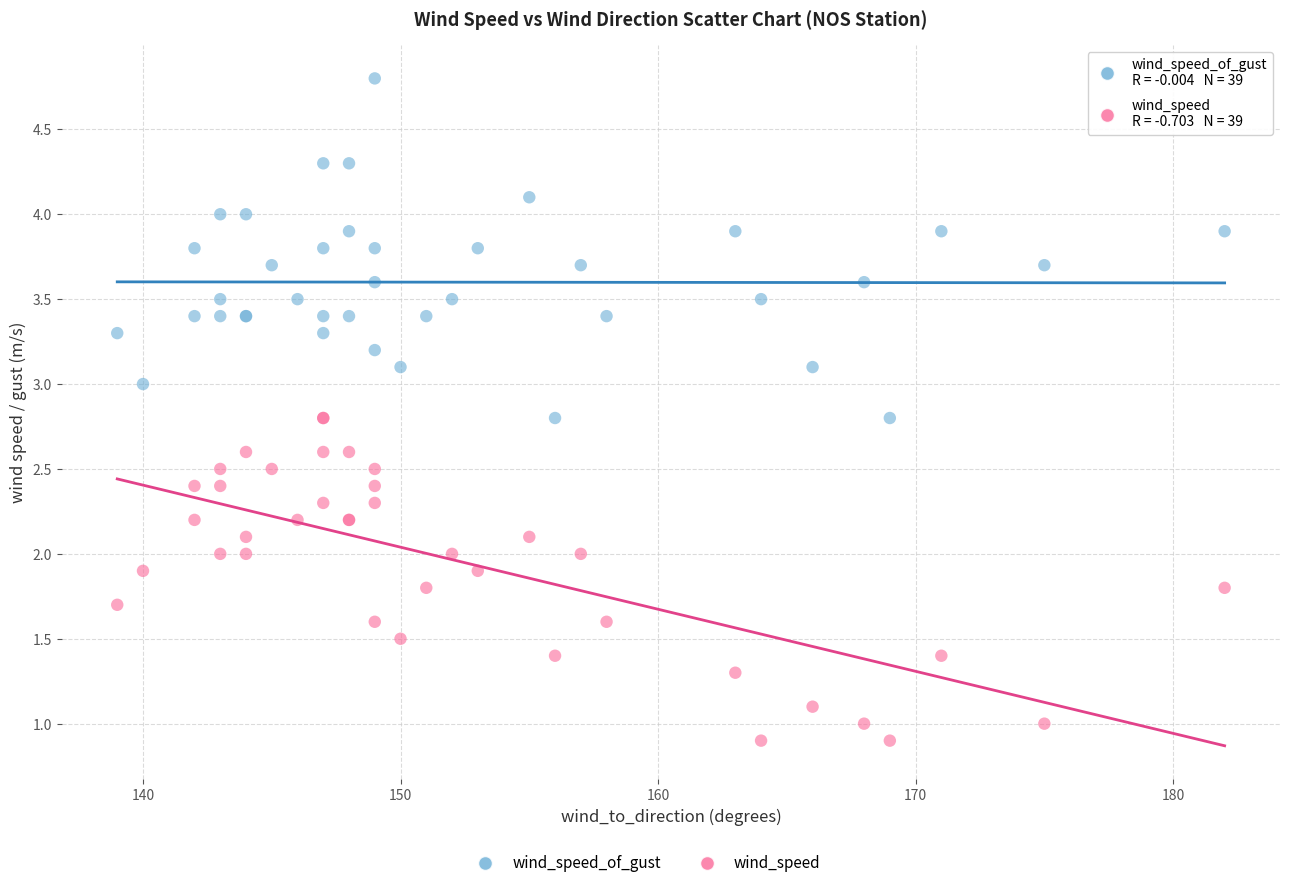

Which series reaches the maximum Y coordinate?

wind_speed_of_gust